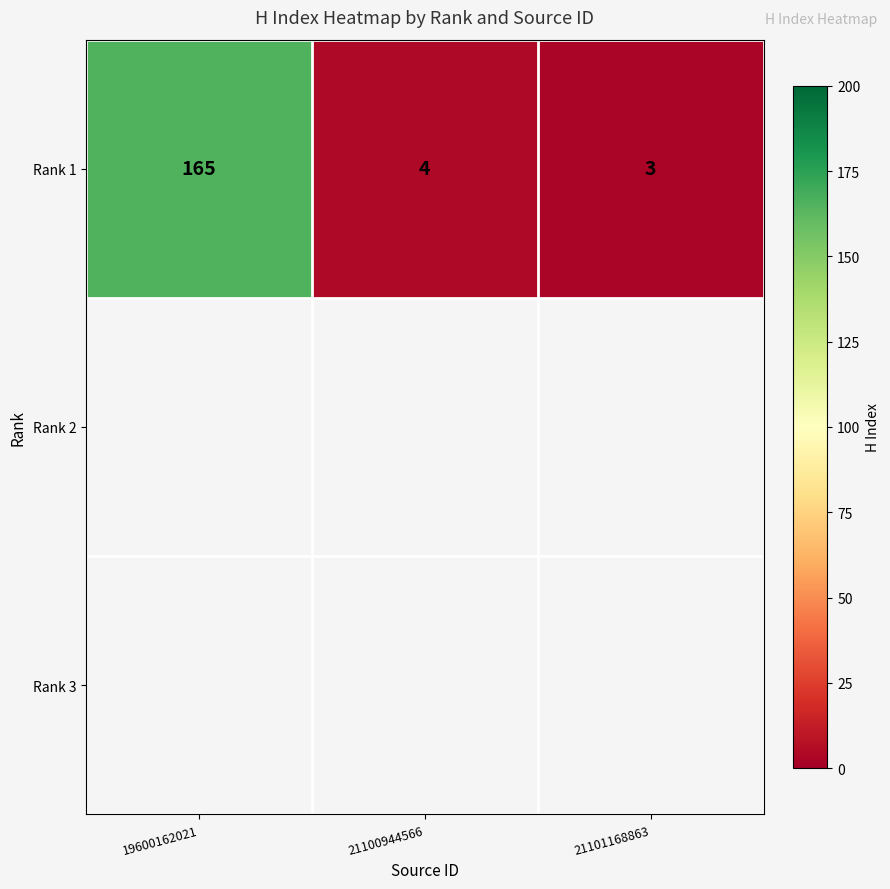

List the labels in order of value, smallest first.

21101168863, 21100944566, 19600162021